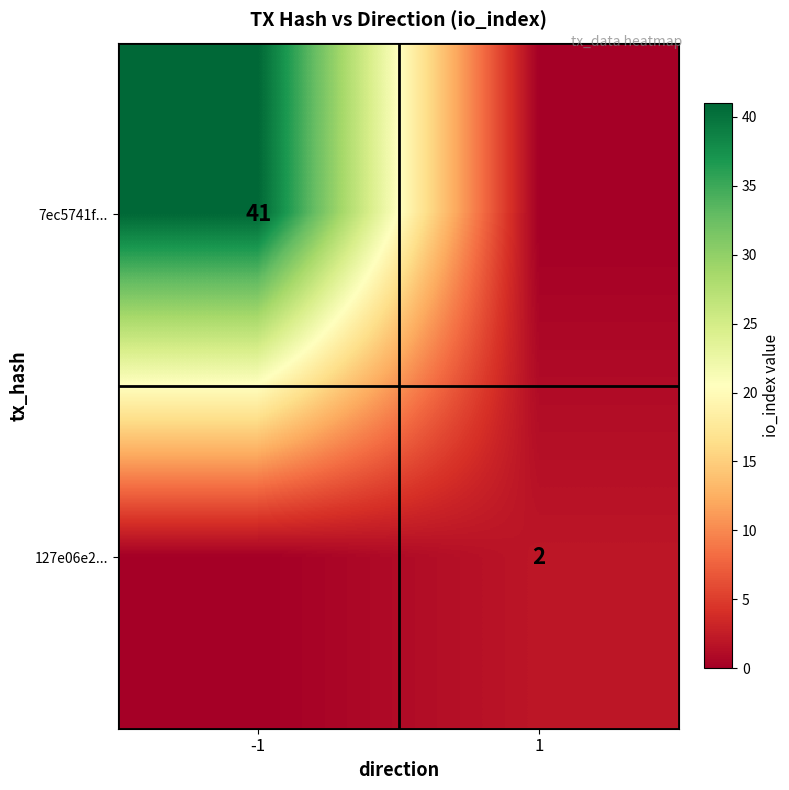

Is it true that 127e06e2... equals 3 at 1?

False